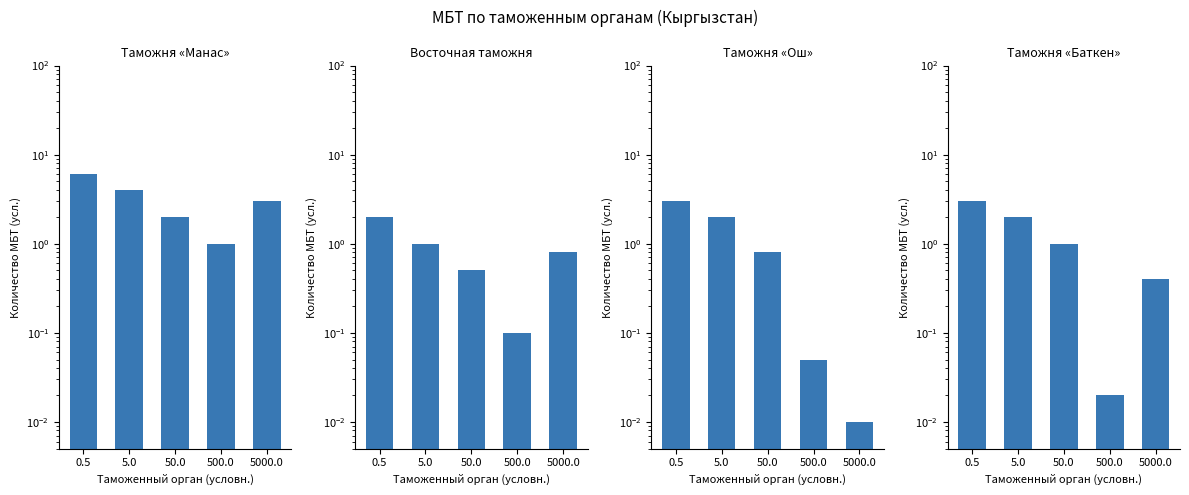

At how many categories does at least one series exceed 4?

1